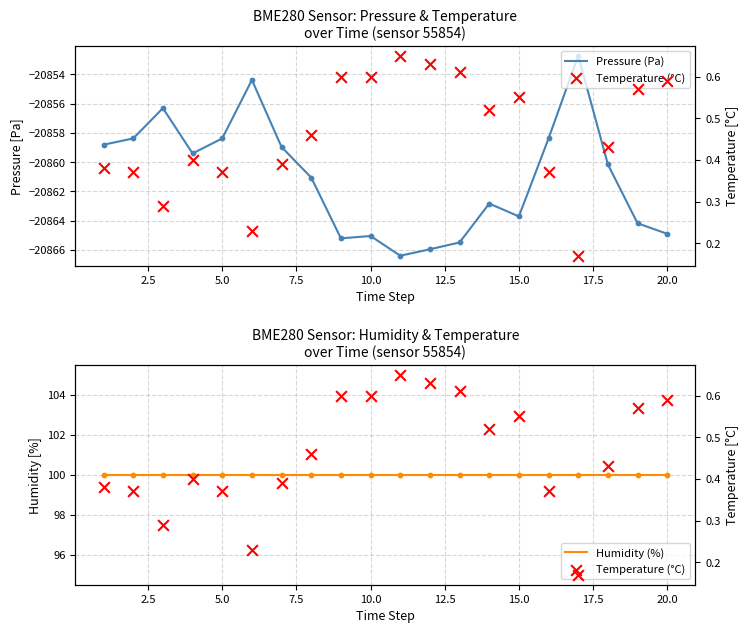

Which series has the largest Y range (max minus min)?

Pressure (Pa)